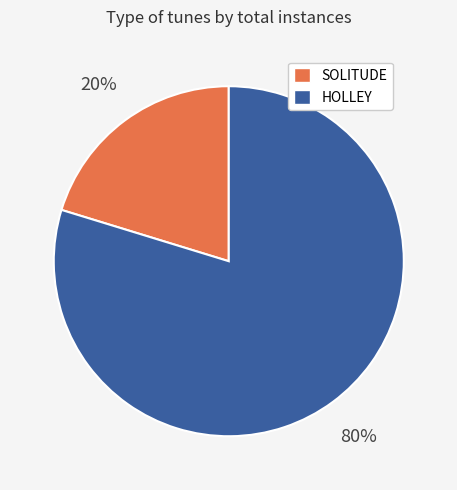

Which has a higher value, HOLLEY or SOLITUDE?

HOLLEY